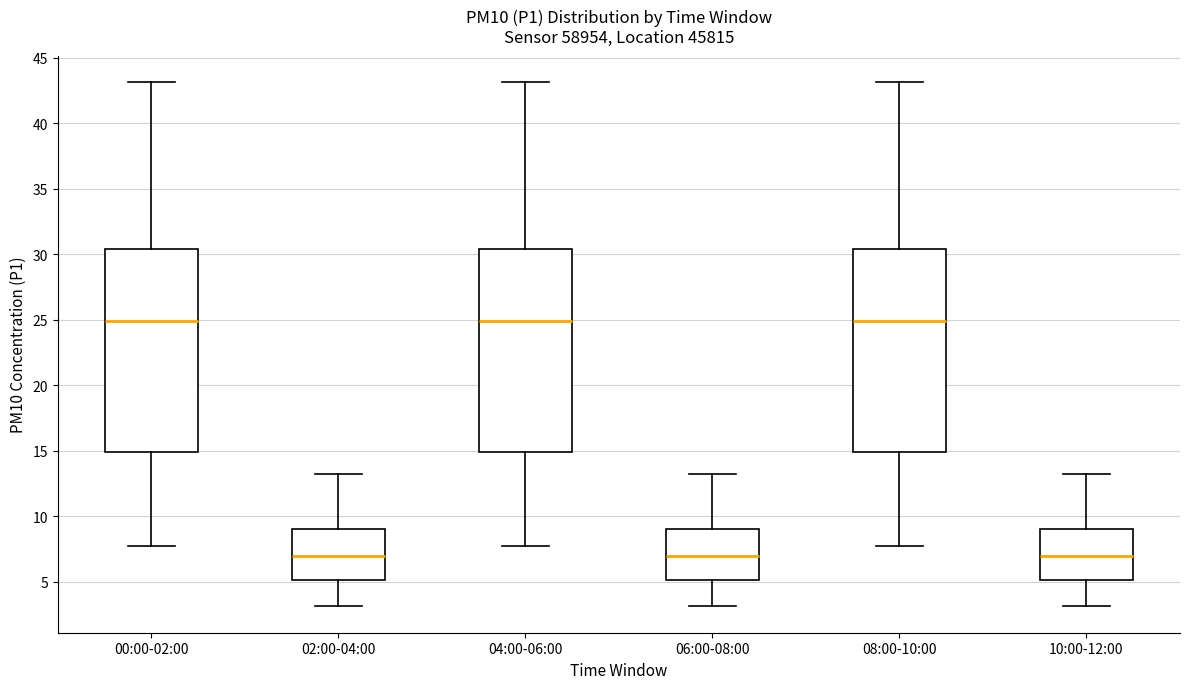

Reading left to right, transcribe this box plot: for each box, give where its median line is, the range the box spans, and where its two whiskers end, as read against the y-axis. The values are not printed on the chart, so give them approximately, as read against the axis.

00:00-02:00: median 25.0, box 15.0 to 30.5, whiskers 7.5 to 43.0
02:00-04:00: median 7.0, box 5.0 to 9.0, whiskers 3.0 to 13.5
04:00-06:00: median 25.0, box 15.0 to 30.5, whiskers 7.5 to 43.0
06:00-08:00: median 7.0, box 5.0 to 9.0, whiskers 3.0 to 13.5
08:00-10:00: median 25.0, box 15.0 to 30.5, whiskers 7.5 to 43.0
10:00-12:00: median 7.0, box 5.0 to 9.0, whiskers 3.0 to 13.5